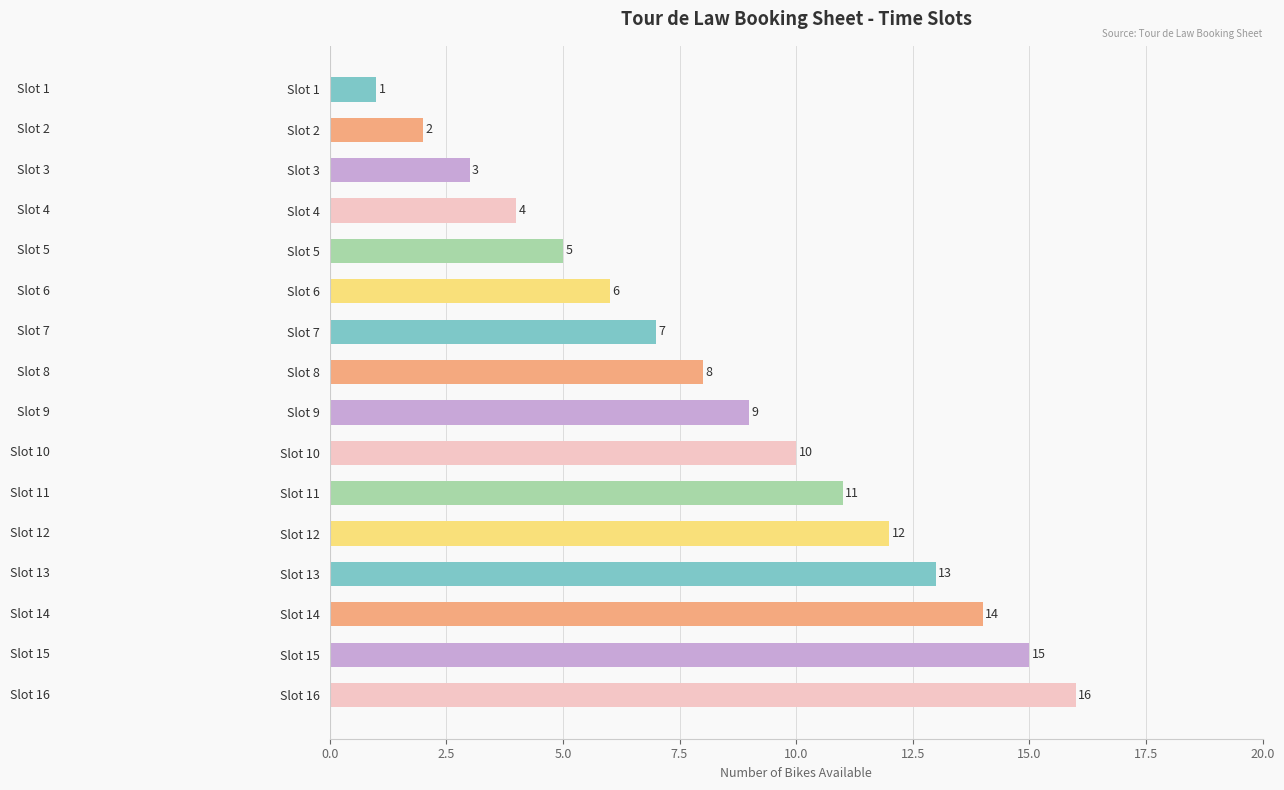

The chart shows a value of 4 at Slot 4. True or false?

True